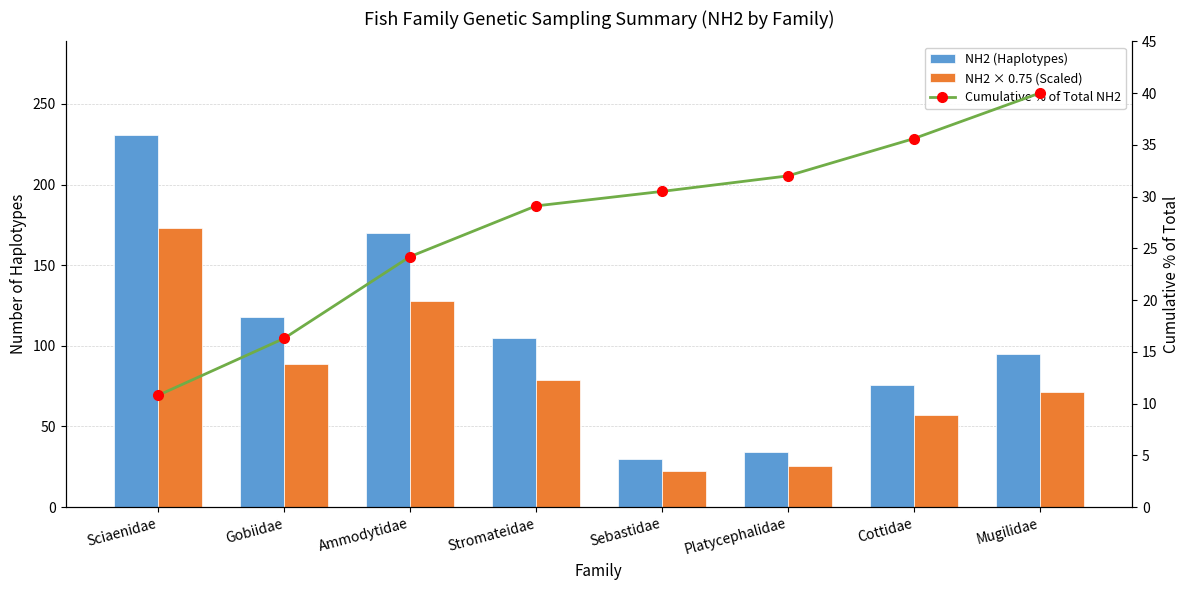

What is the sum of the Cumulative % of Total NH2 values at Platycephalidae and Gobiidae?

48.3